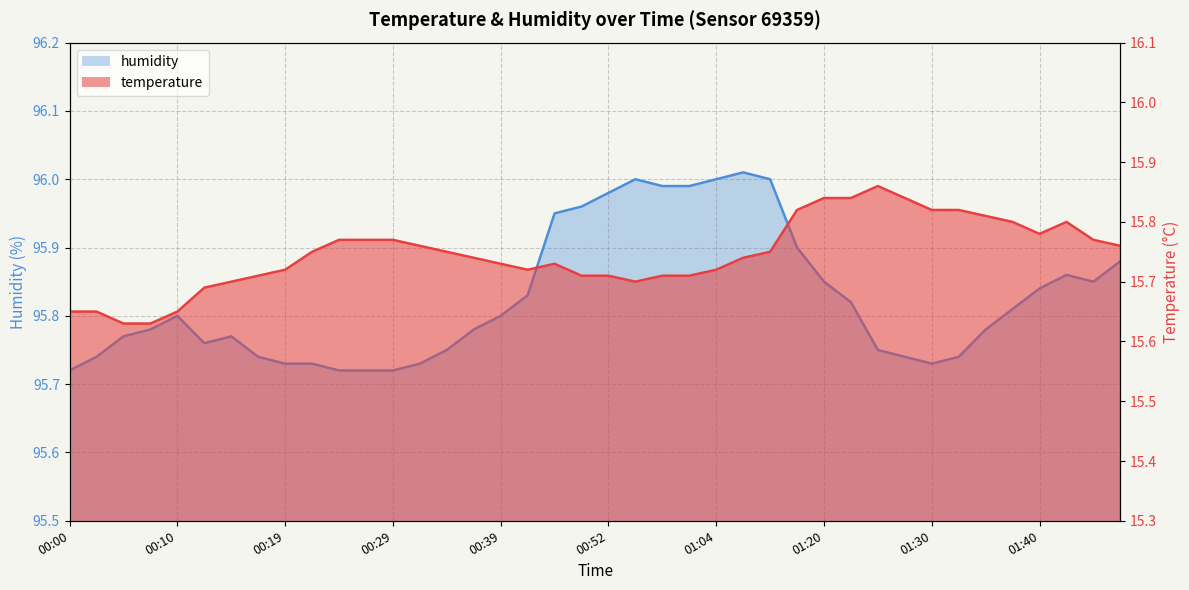

Which category has the lowest value in the humidity series?

00:00